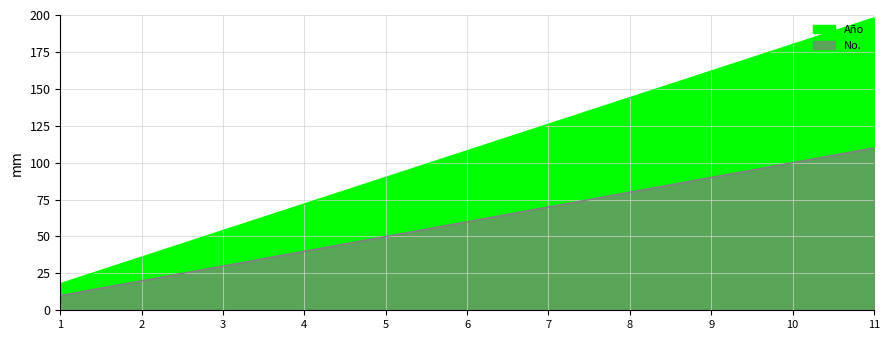

What is the difference between the highest and lowest values at 3?

24